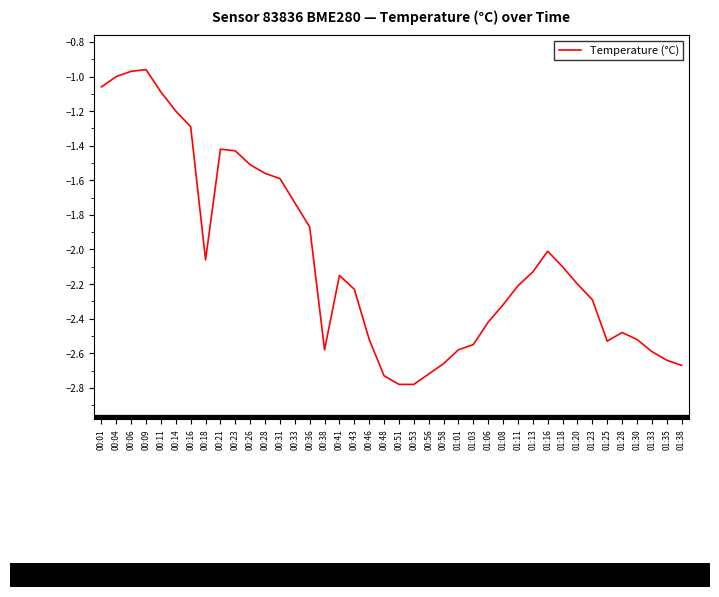

What is the difference between the values at 01:13 and 00:06?

1.2